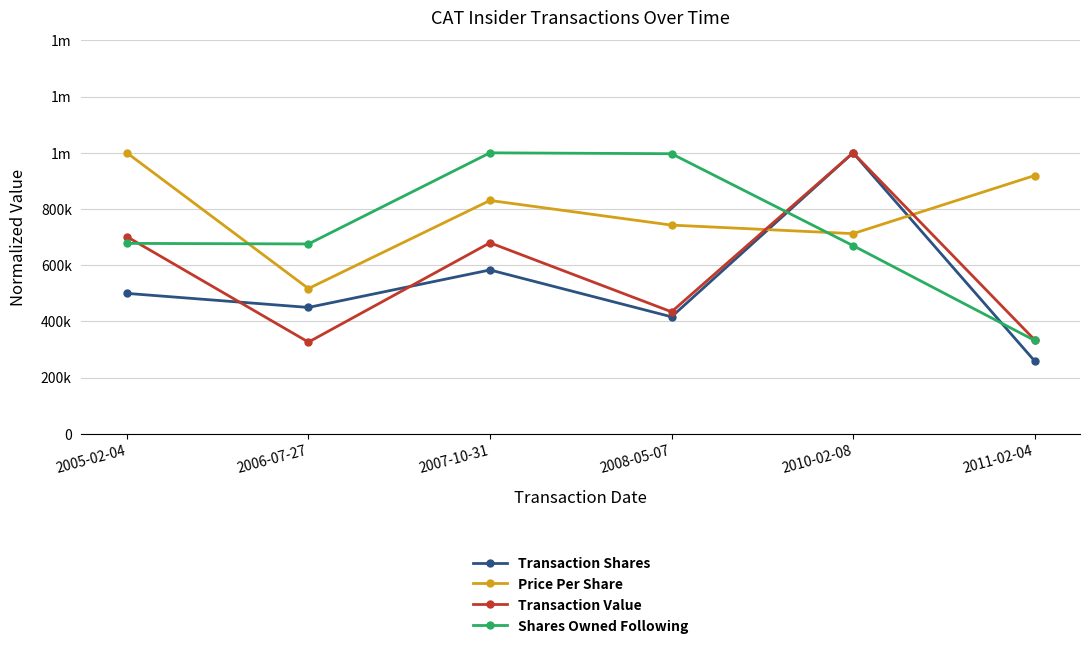

What is the sum of the Transaction Value values at 2005-02-04 and 2010-02-08?

1701727.9